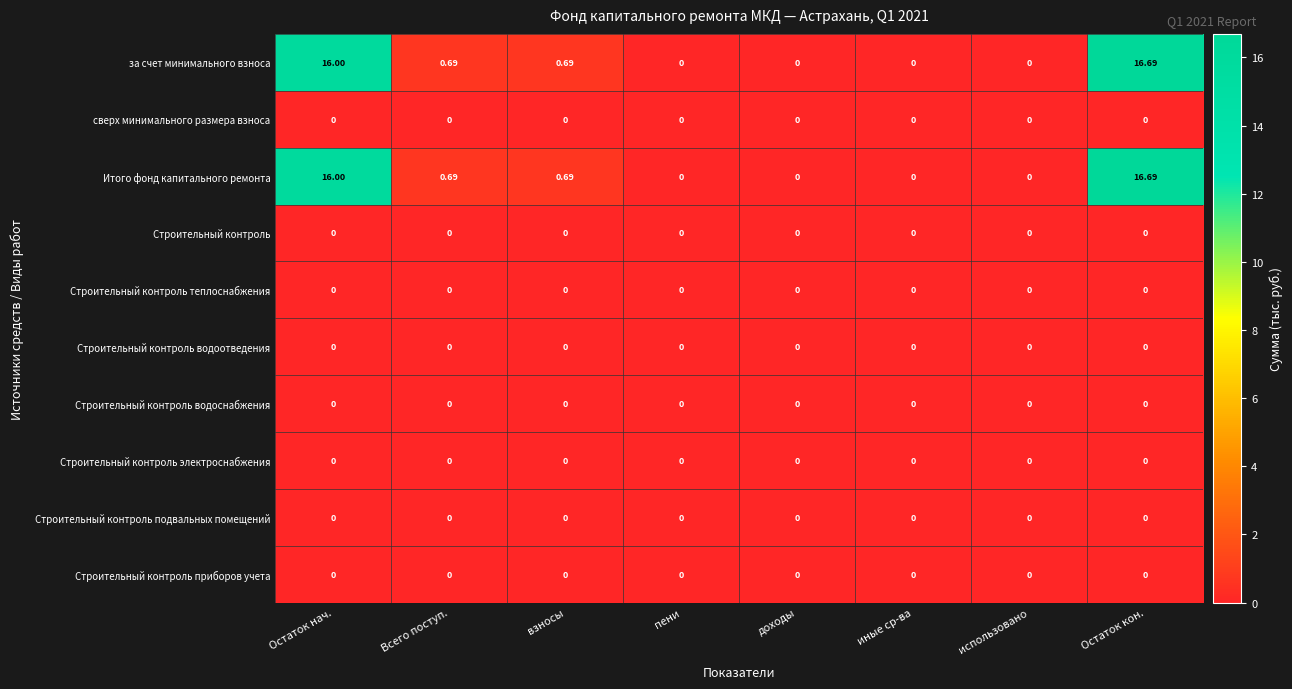

List the series in order of their peak value, lowest first.

сверх минимального размера взноса, Строительный контроль, Строительный контроль теплоснабжения, Строительный контроль водоотведения, Строительный контроль водоснабжения, Строительный контроль электроснабжения, Строительный контроль подвальных помещений, Строительный контроль приборов учета, за счет минимального взноса, Итого фонд капитального ремонта